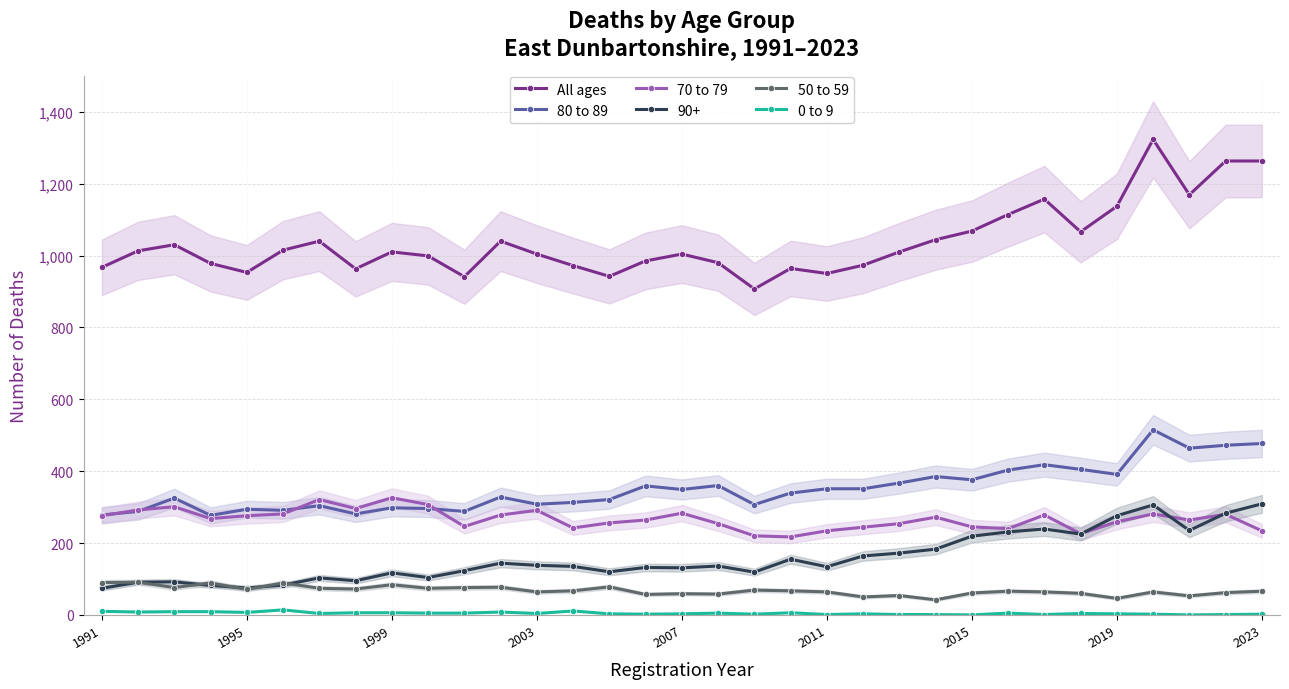

What is the sum of all 70 to 79 values?

8806